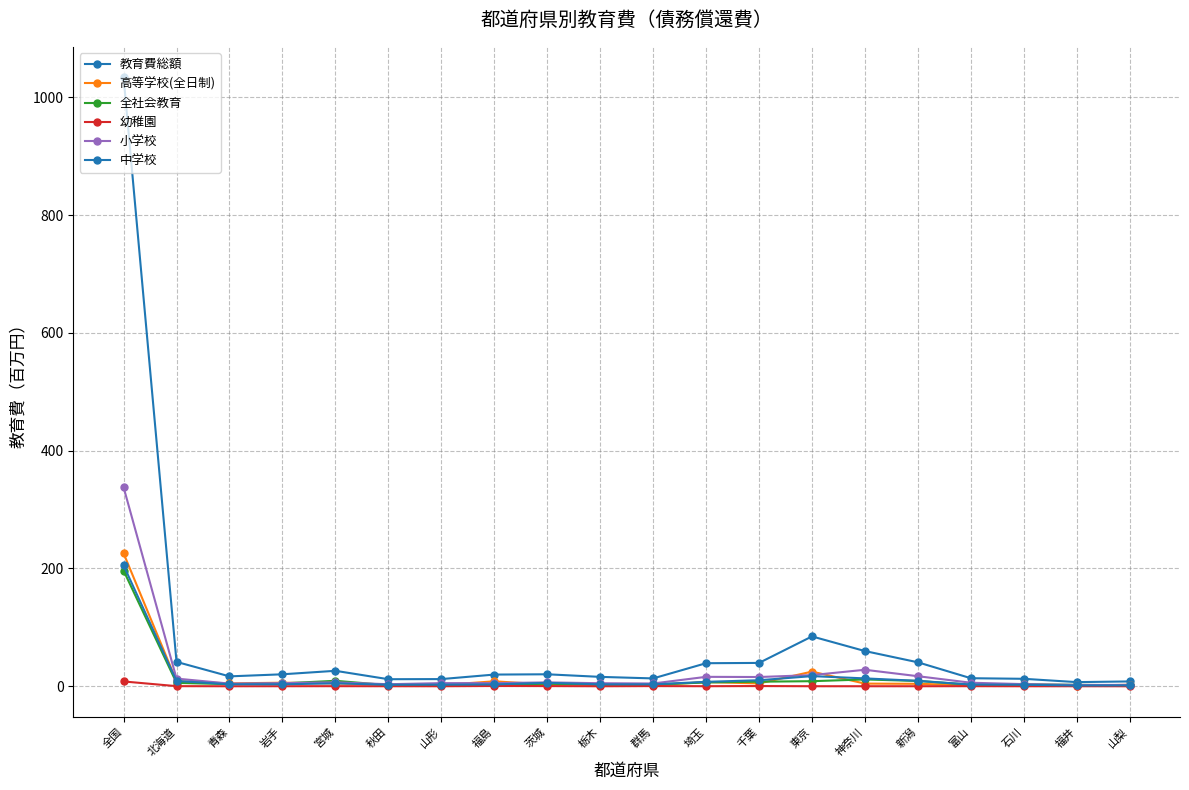

The 高等学校(全日制) series shows 0.8 at 山梨. True or false?

False